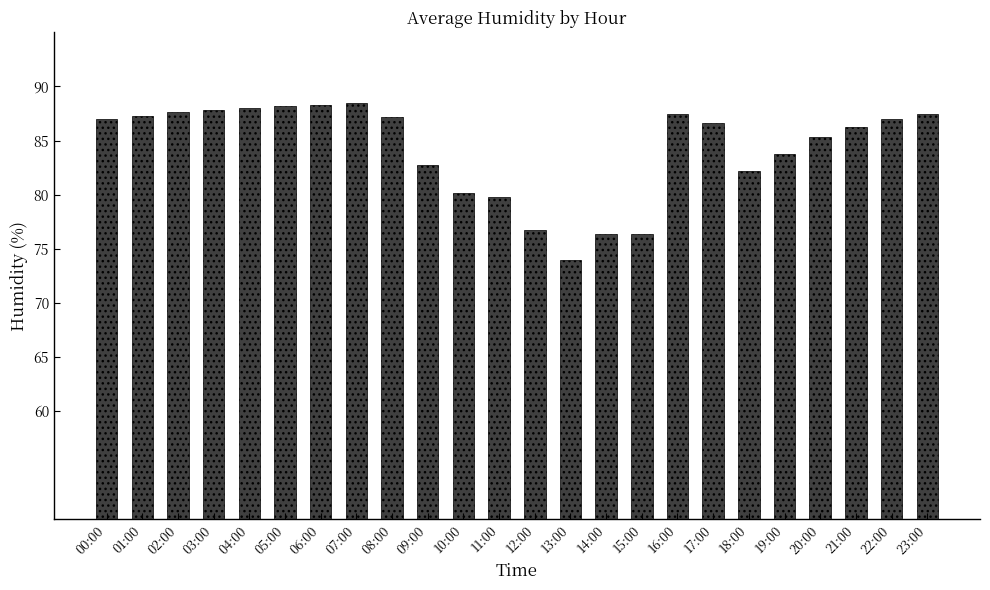

The chart shows a value of 52.8 at 10:00. True or false?

False